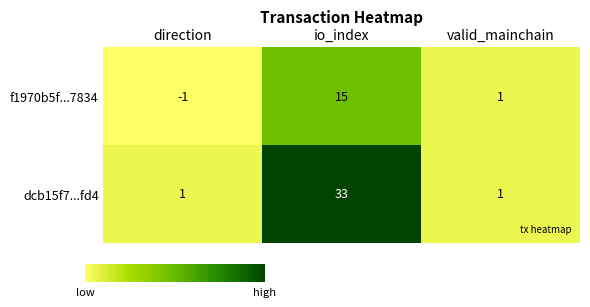

The value of dcb15f7...fd4 at io_index is 46. True or false?

False